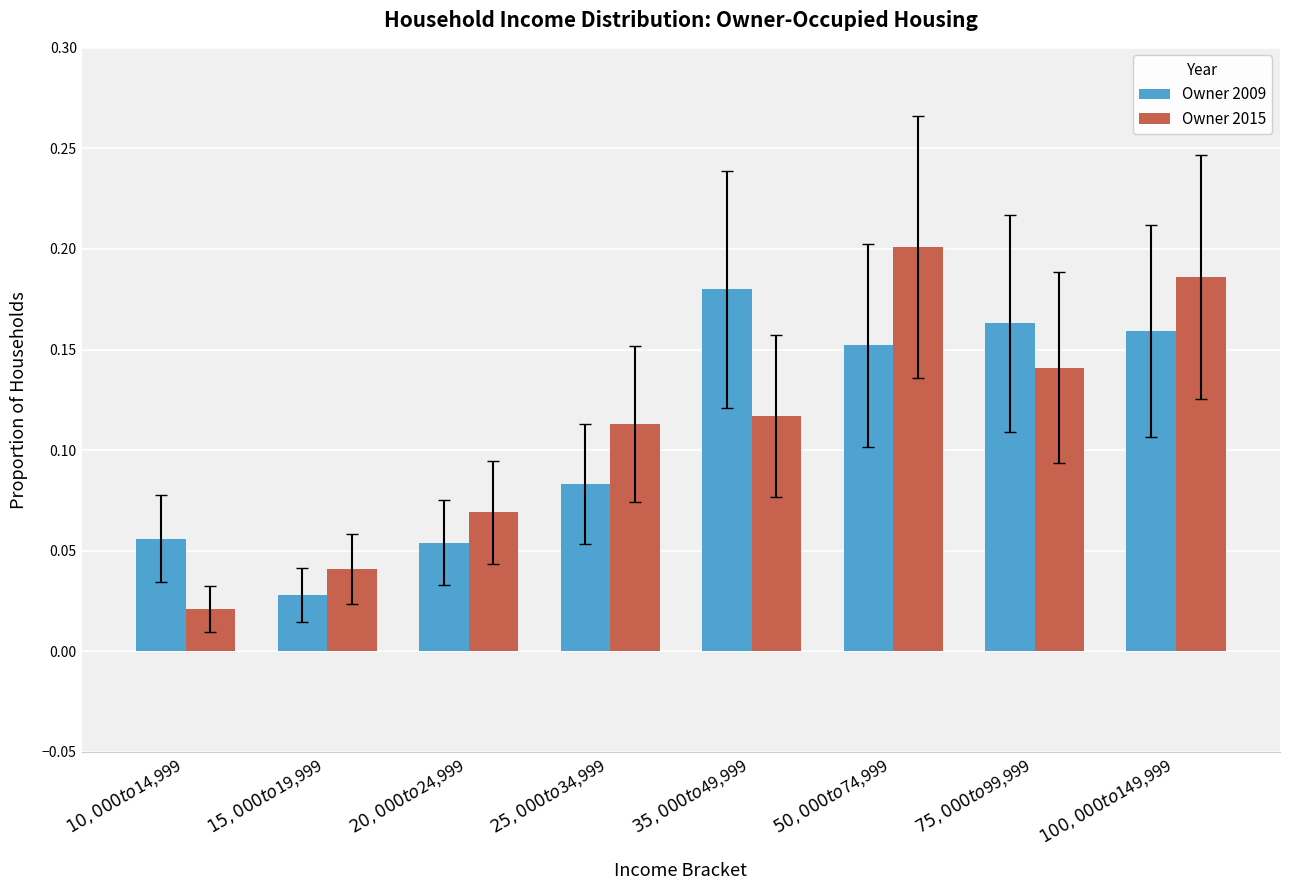

What is the sum of all Owner 2015 values?

0.9